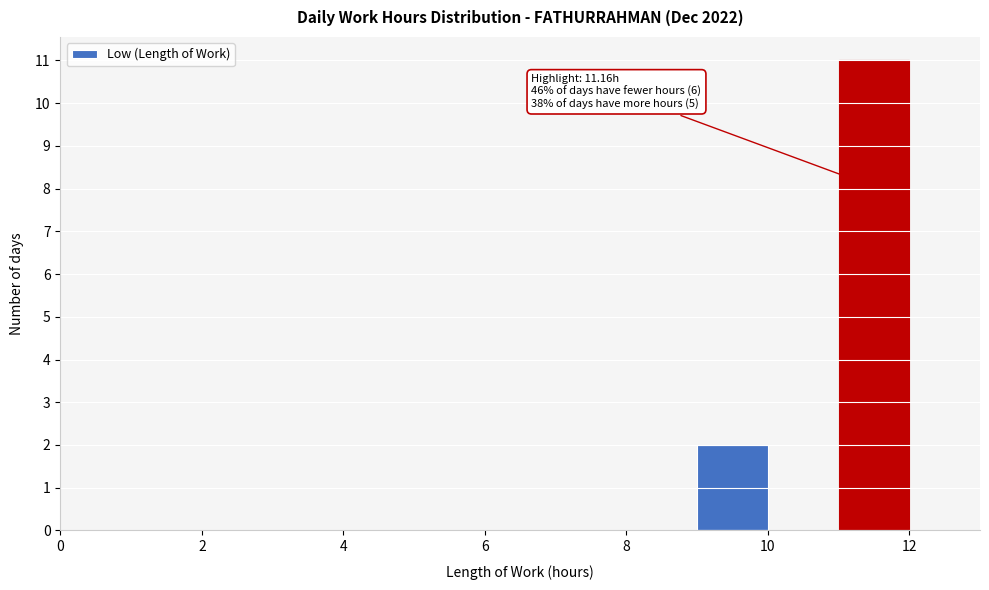

Over which range of the x-axis is the bar tallest?

11 to 12